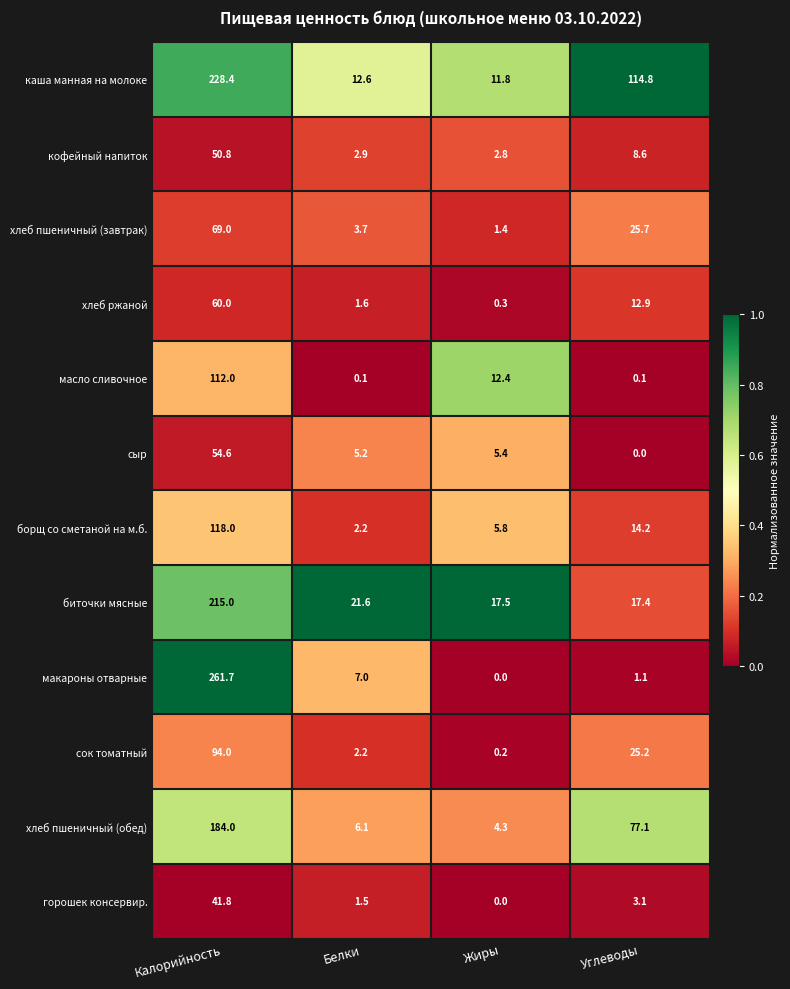

At which category is the sum across all series the highest?

Калорийность